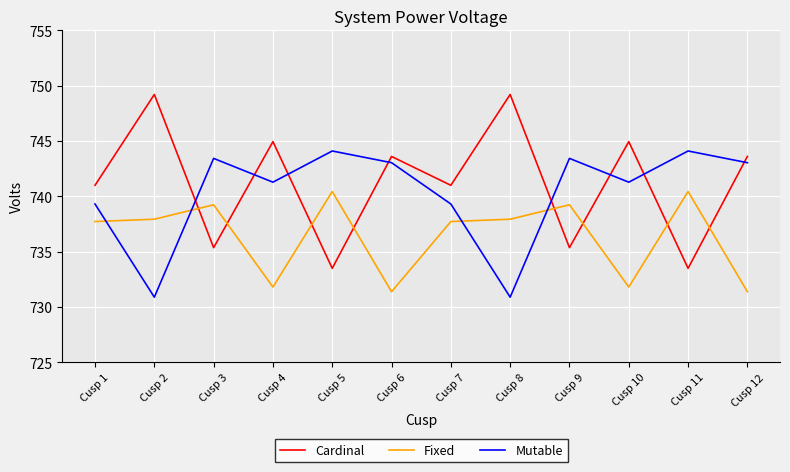

List the series in order of their overall mean, highest first.

Cardinal, Mutable, Fixed